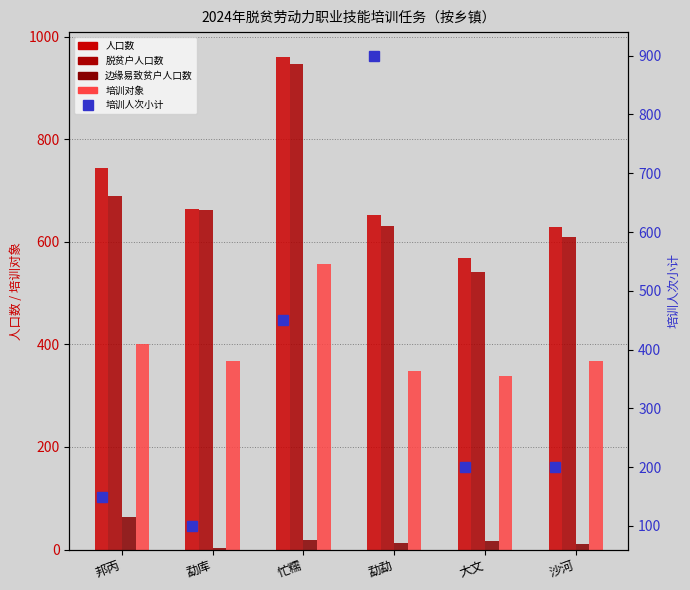

Which series has the widest spread of values?

培训人次小计